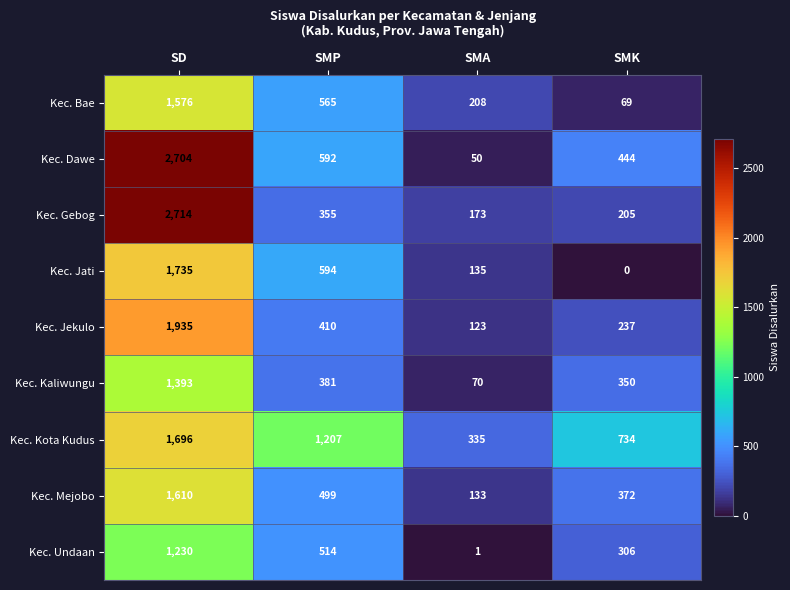

What is the total value across all series at SMK?

2717